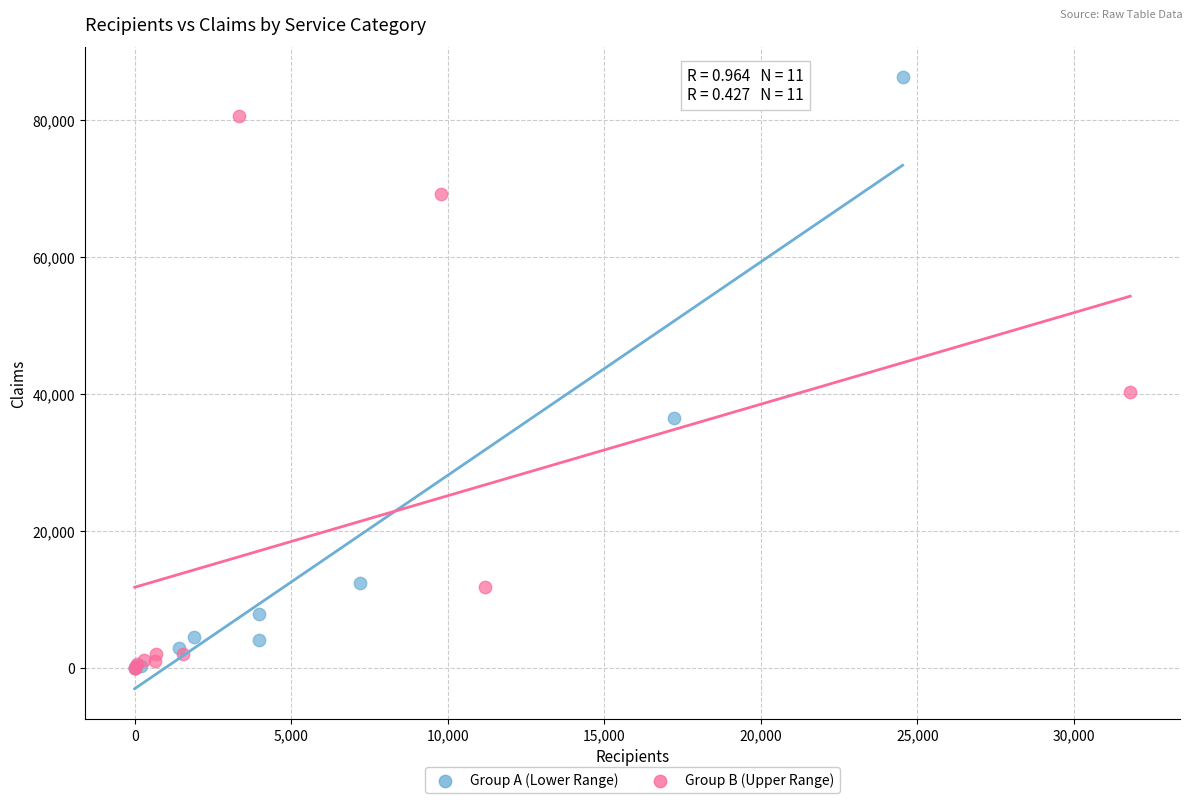

Which series reaches the maximum Y coordinate?

Group A (Lower Range)